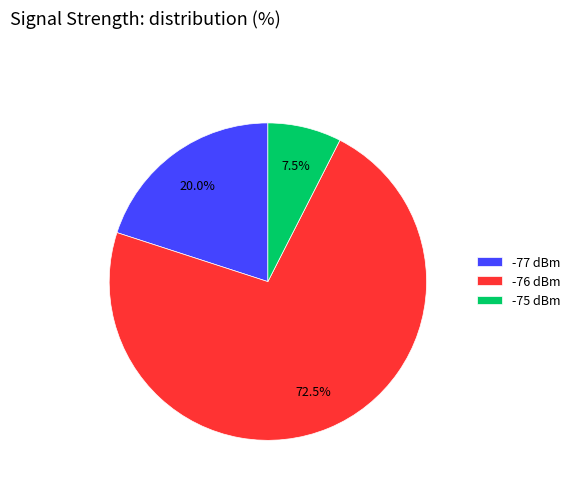

What is the total percentage of -77 dBm and -75 dBm?

27.5%